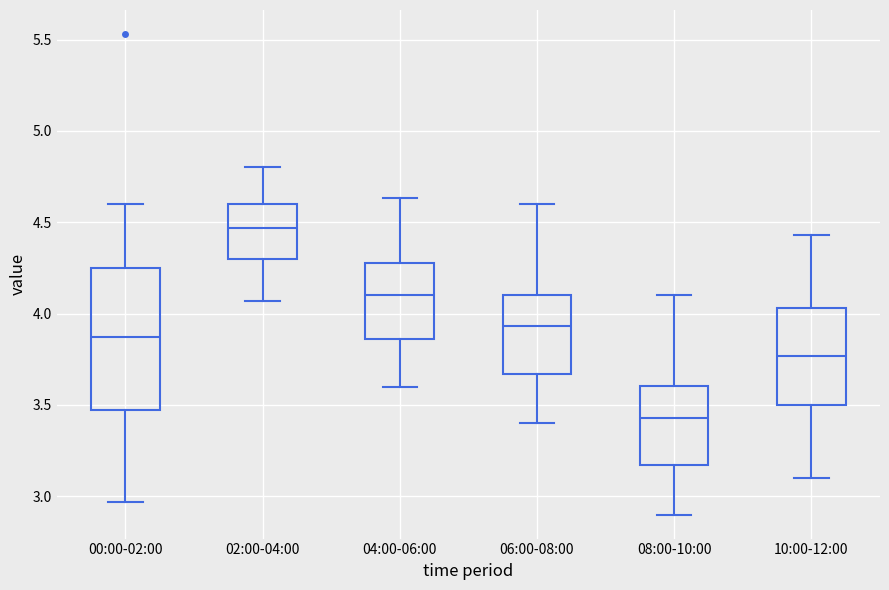

Where is the upper edge of the box for 04:00-06:00 on the y-axis? The values are not printed on the chart, so give them approximately, as read against the axis.

4.30